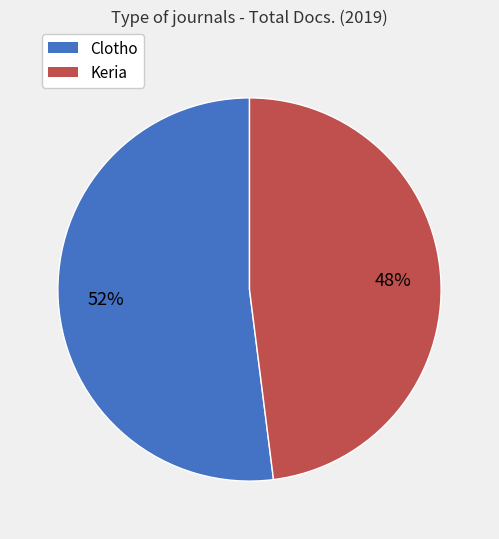

True or false: Keria accounts for 35% of the total.

False